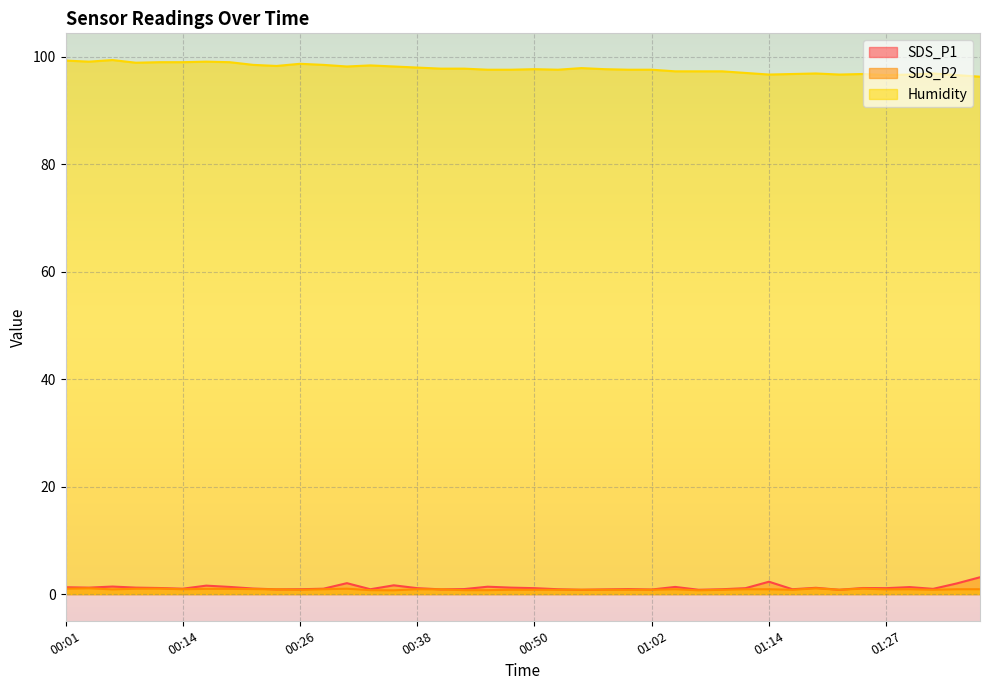

Is the value of SDS_P1 at 00:45 greater than the value of Humidity at 00:57?

No